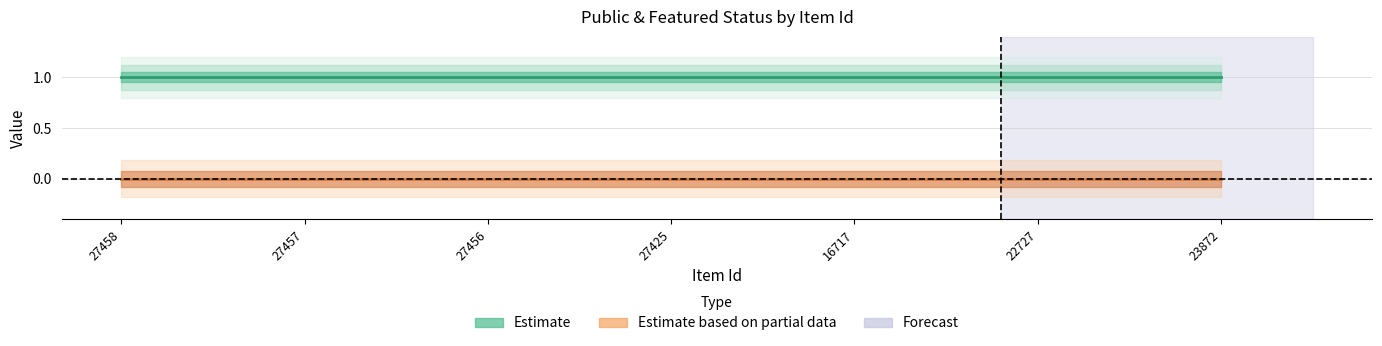

At which label does public reach its peak?

27458